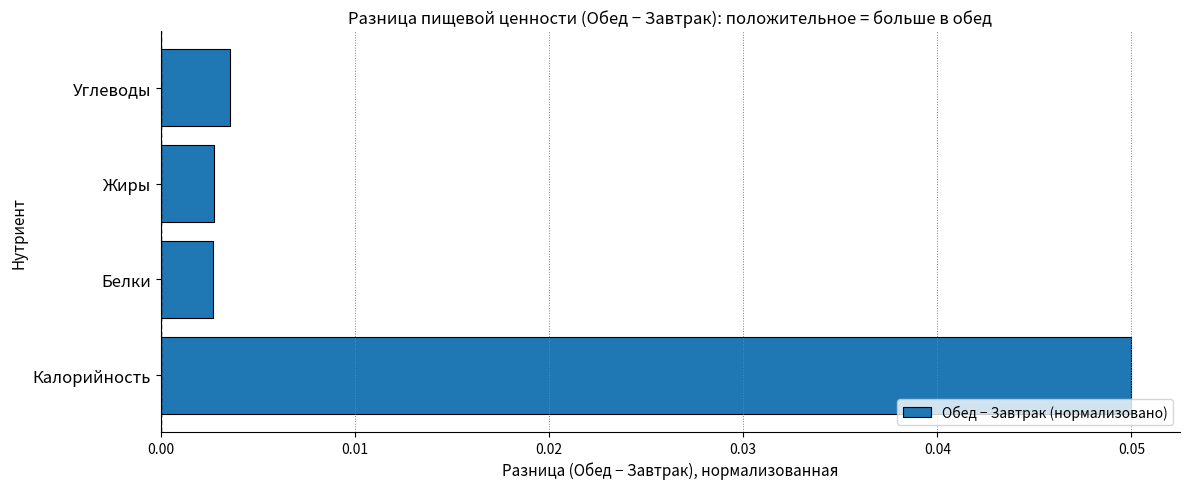

Which label corresponds to the largest value in the chart?

Калорийность